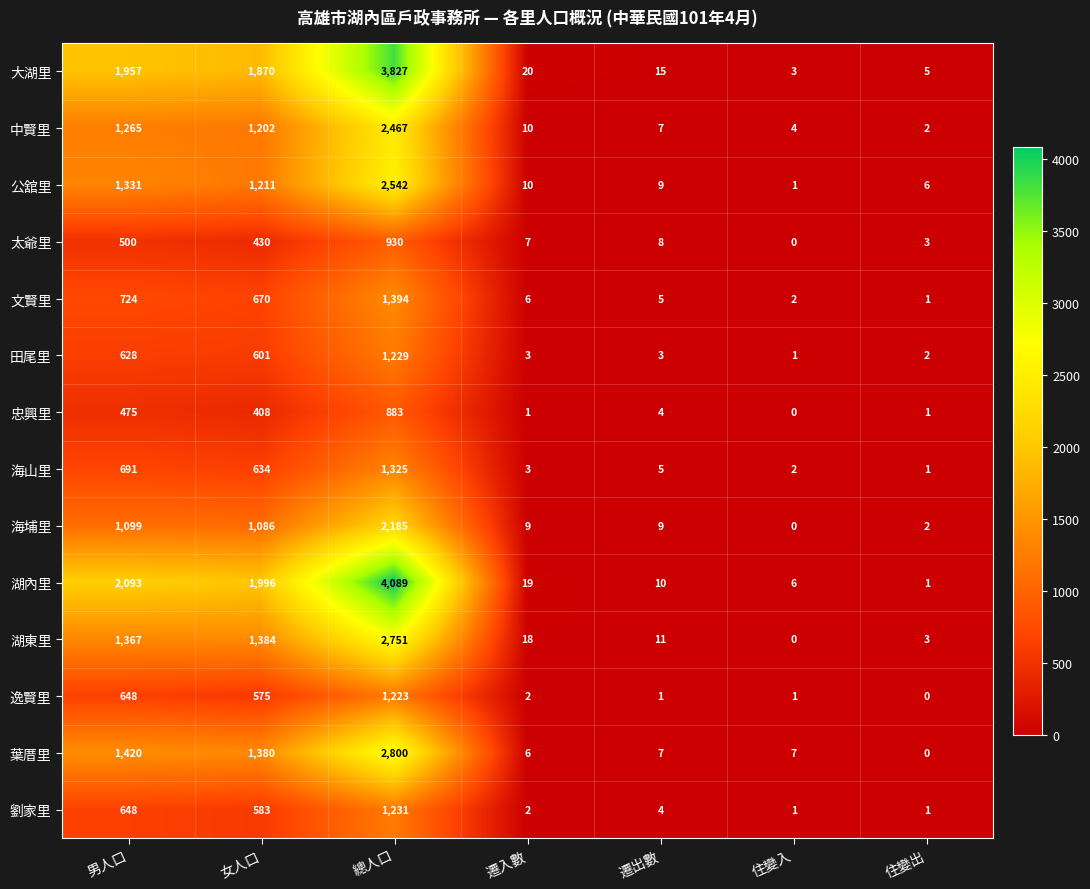

How many data points does each series have?

7